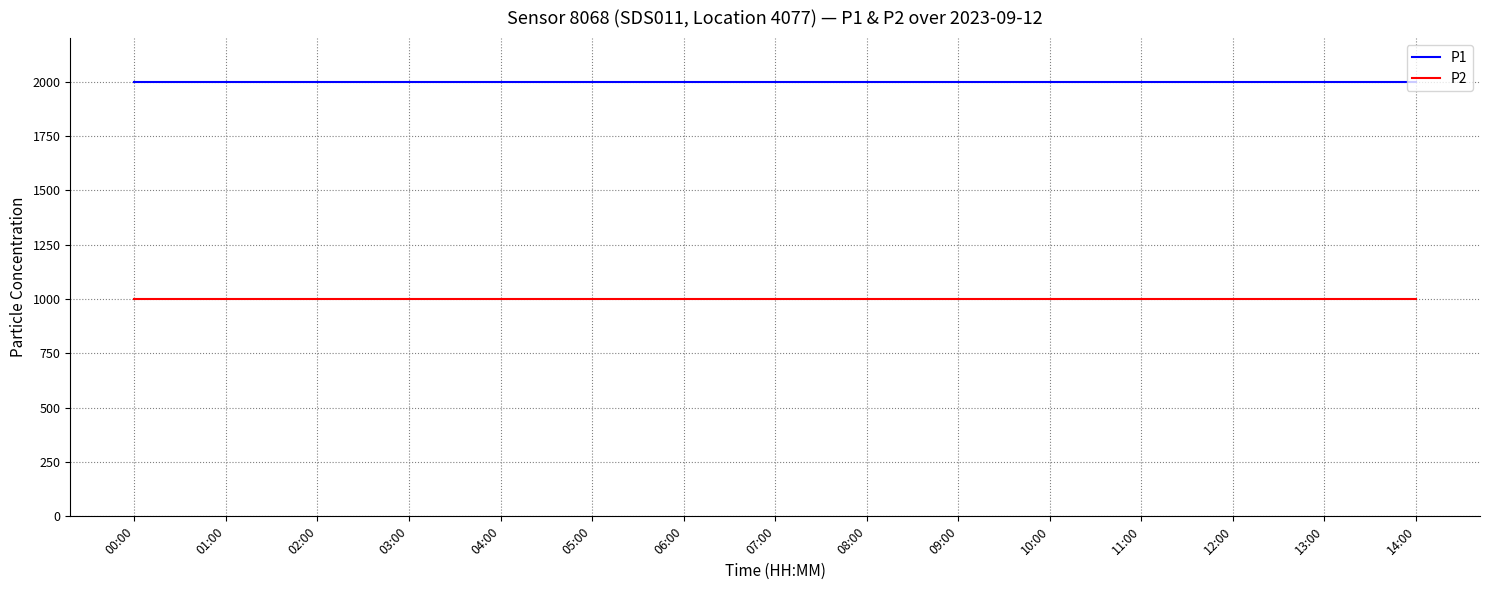

Rank the series by their average value, from highest to lowest.

P1, P2